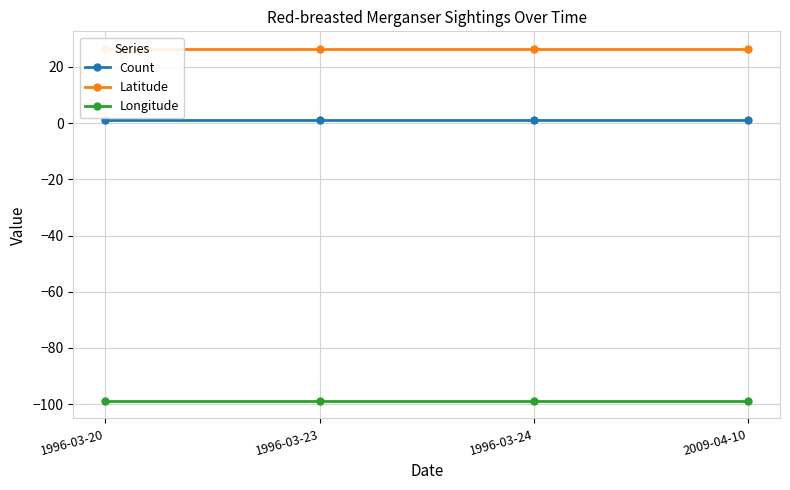

What is the smallest value displayed?

-98.8